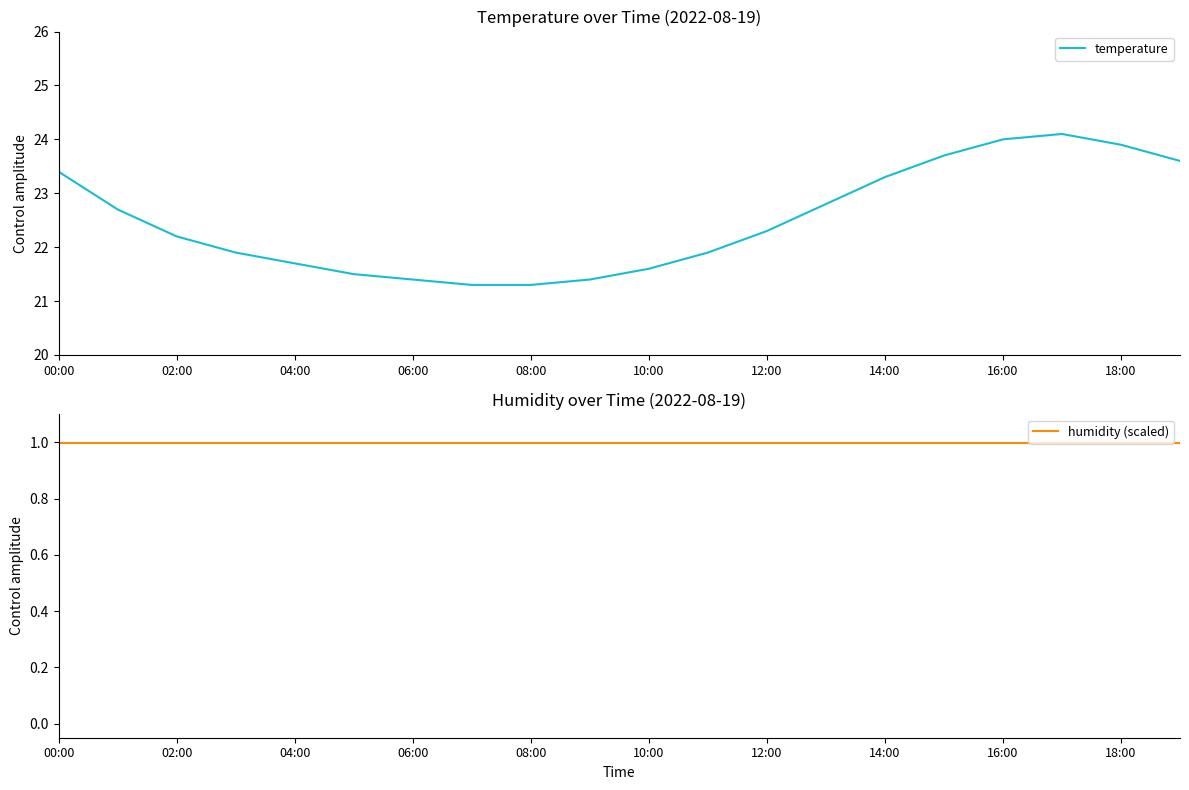

What is the minimum value for temperature?

21.3